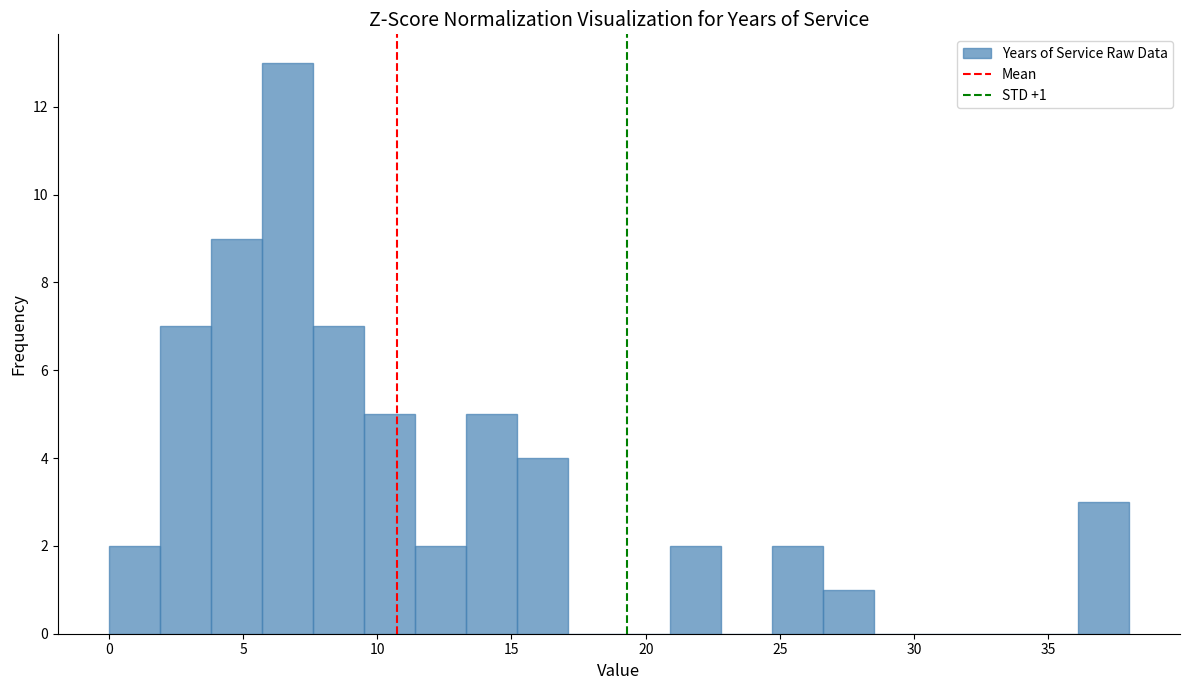

Around what value on the x-axis is the tallest bar? Give the approximate position of its centre, as read against the axis.

6.5